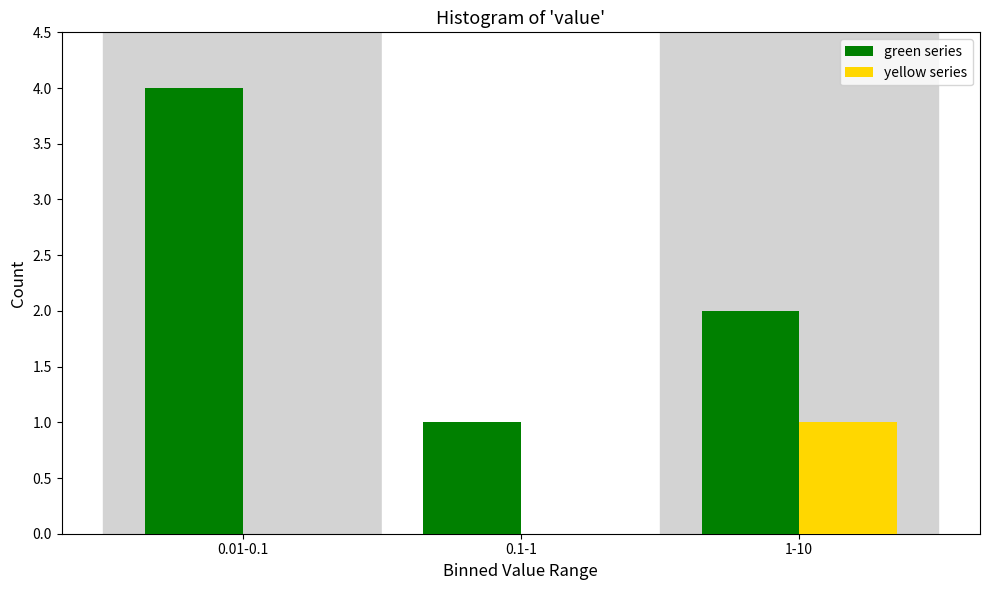

Reading right to left, extract all data points from this chart.

green series: 1-10=2	0.1-1=1	0.01-0.1=4
yellow series: 1-10=1	0.1-1=0	0.01-0.1=0